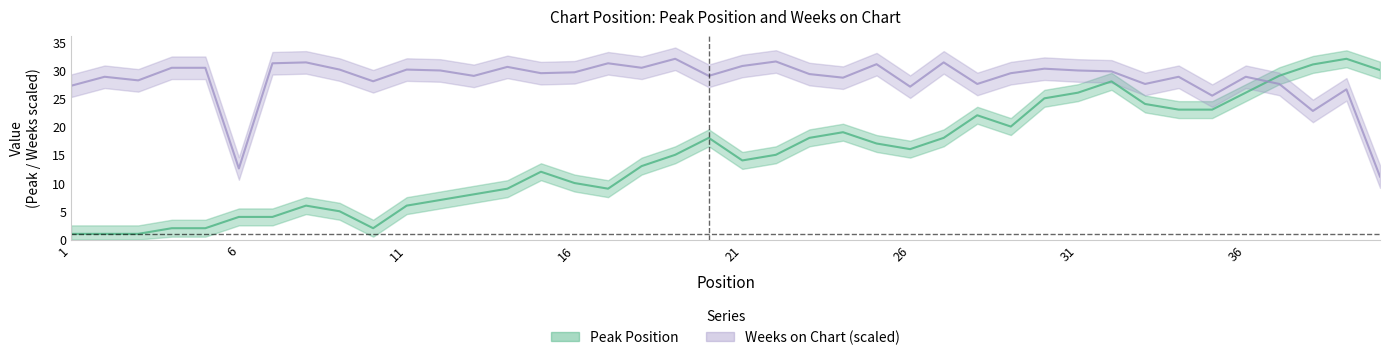

At how many categories does at least one series exceed 5?

40